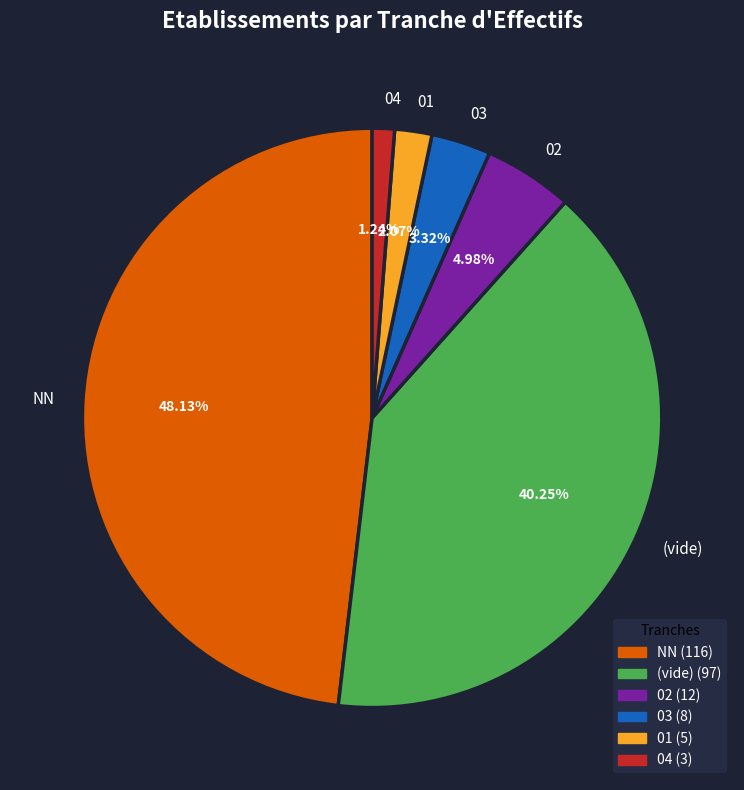

Is there a majority slice in this chart?

No